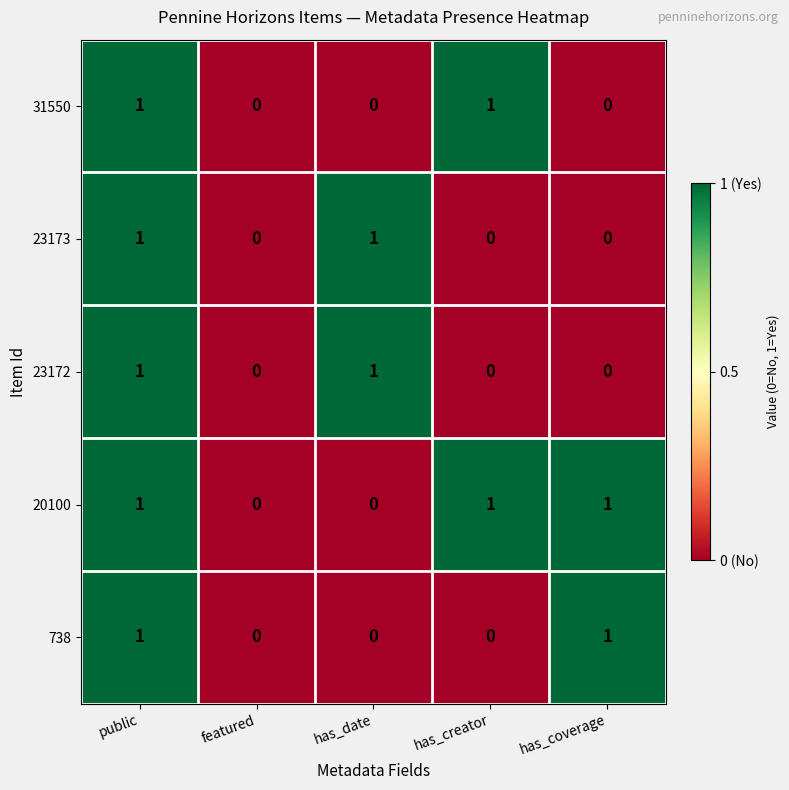

Which series has the largest total across all categories?

20100